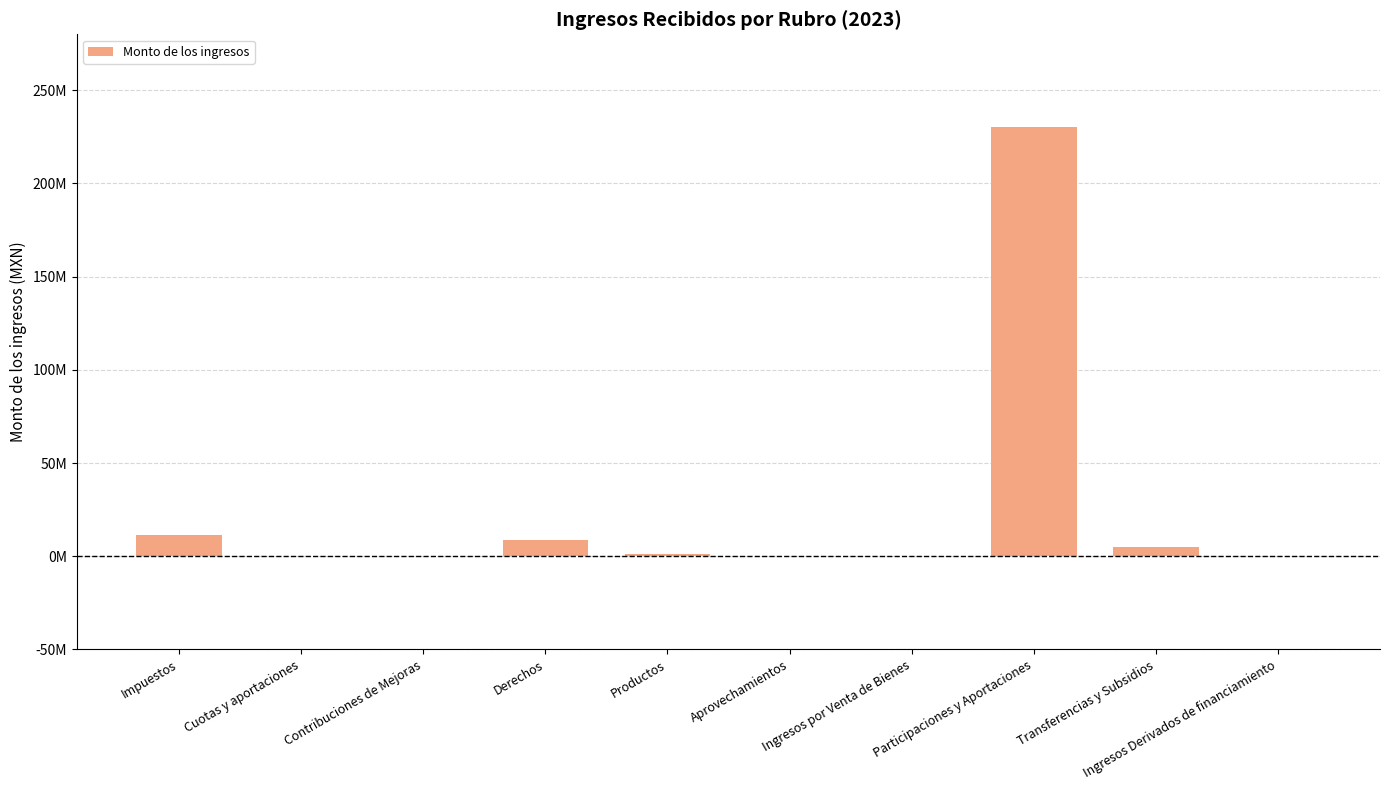

What is the label of the 1st bar from the right?

Ingresos Derivados de financiamiento